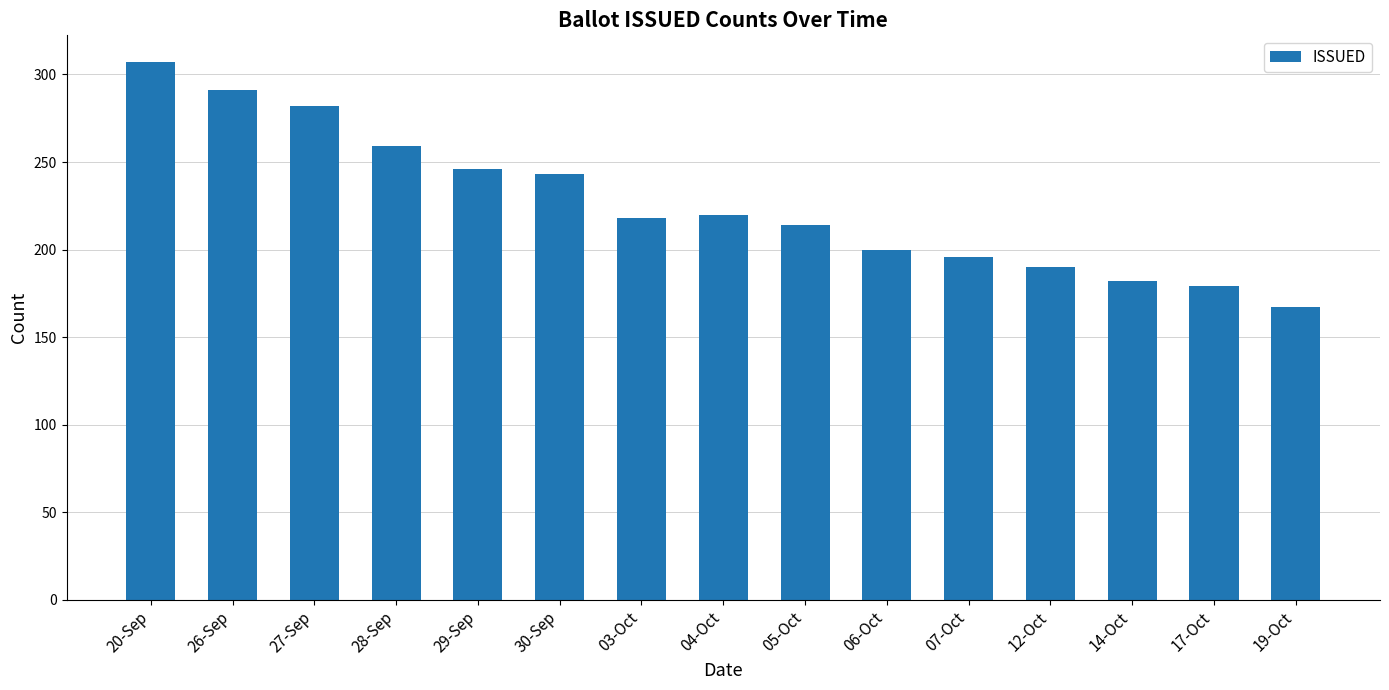

What position from the left is 06-Oct?

10